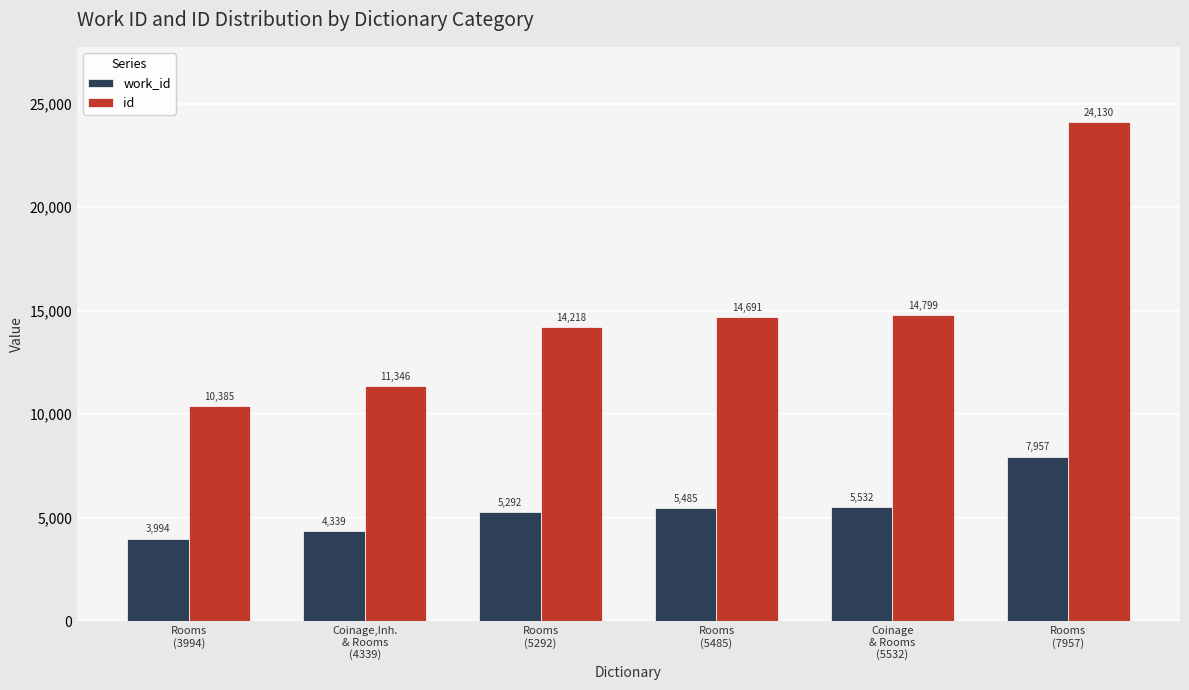

How many groups of bars are there?

6